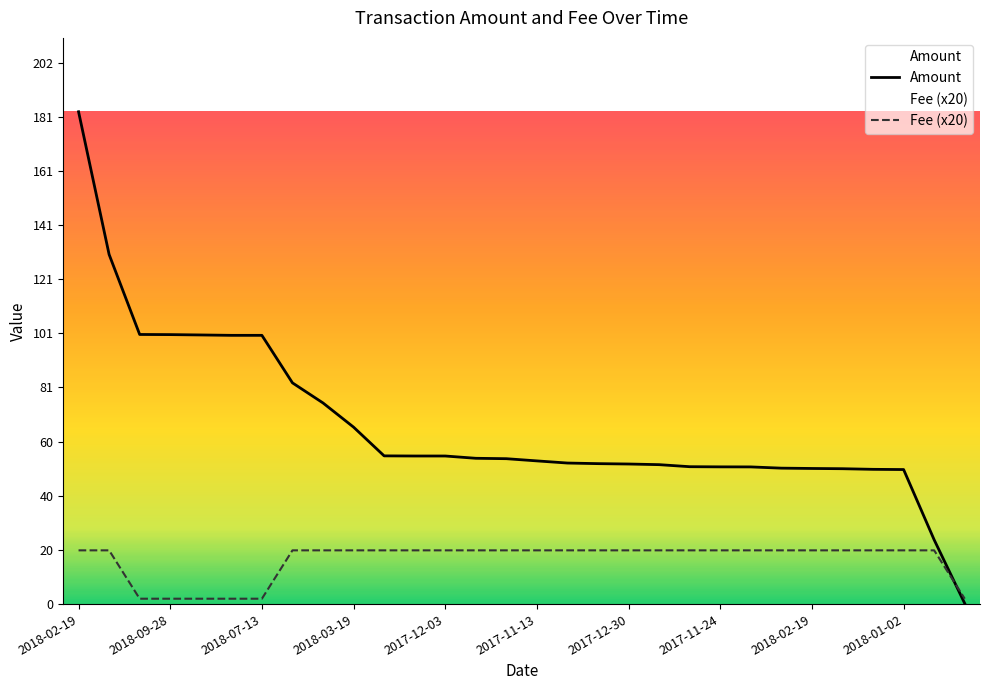

Is it true that Amount equals 119.9 at 2018-02-19?

False